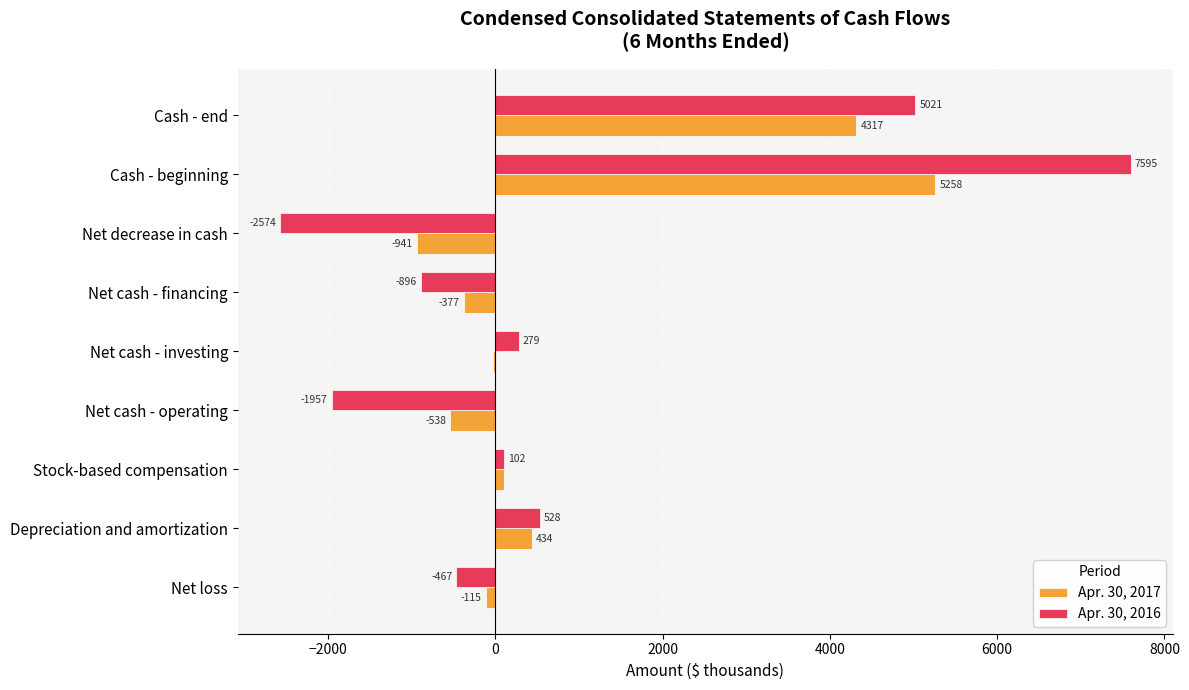

Between Depreciation and amortization and Cash - end, which series saw the biggest shift?

Apr. 30, 2016